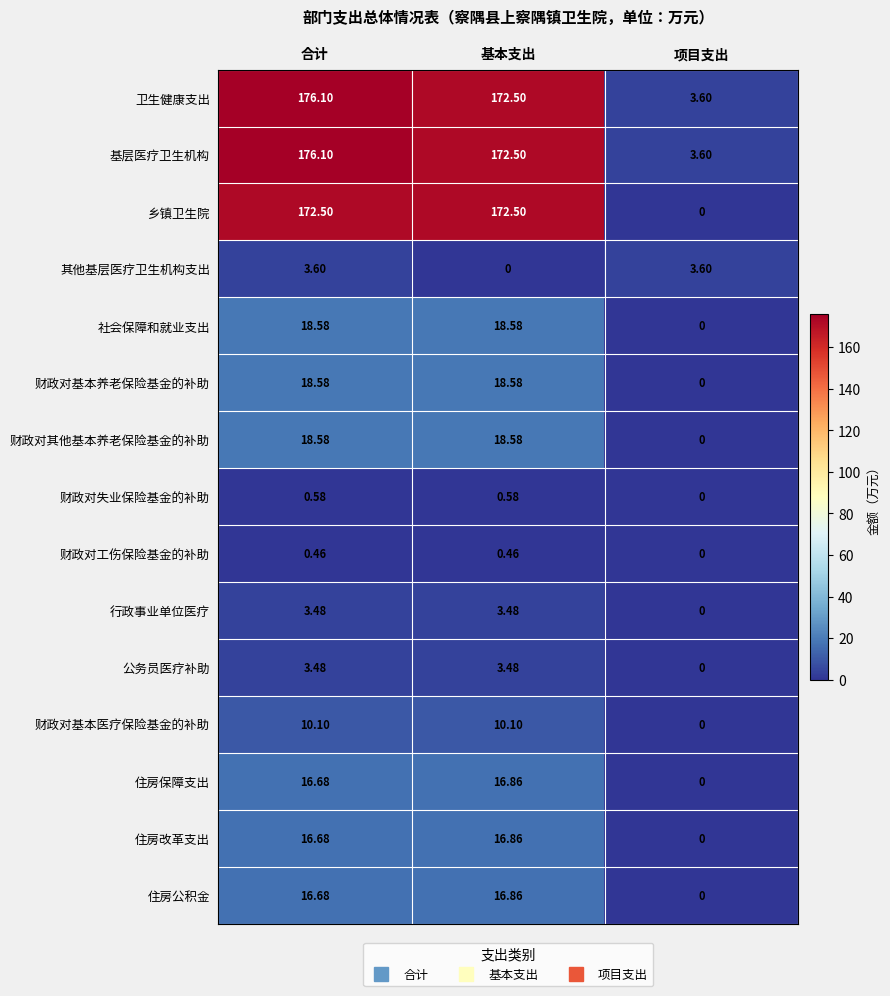

What is the maximum value shown in the chart?

176.1